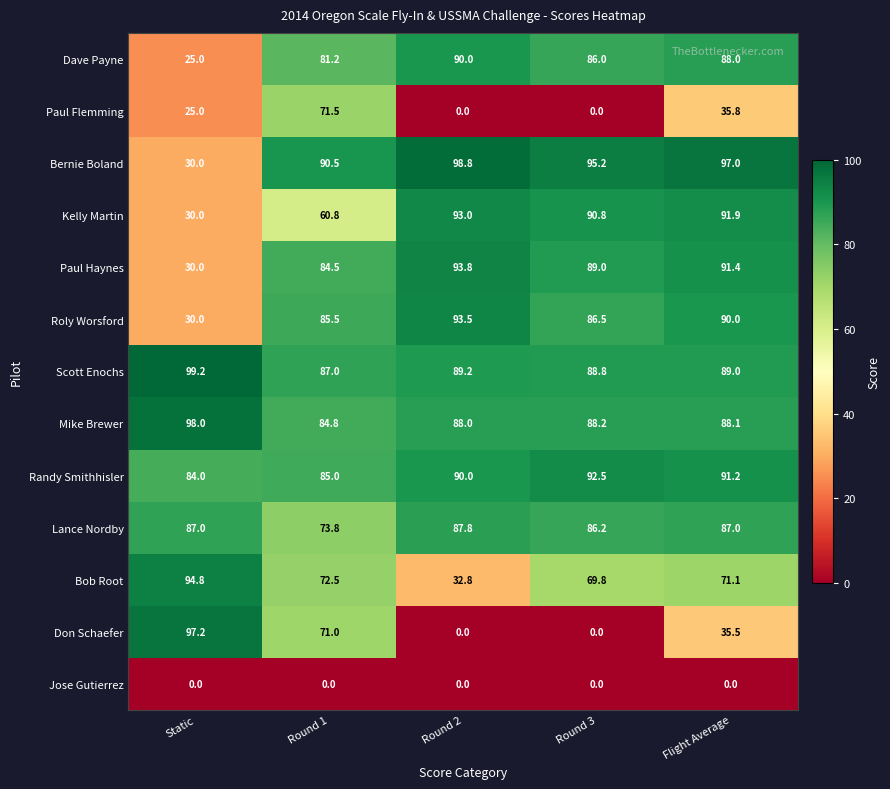

At which category does the chart reach its peak across all series?

Static